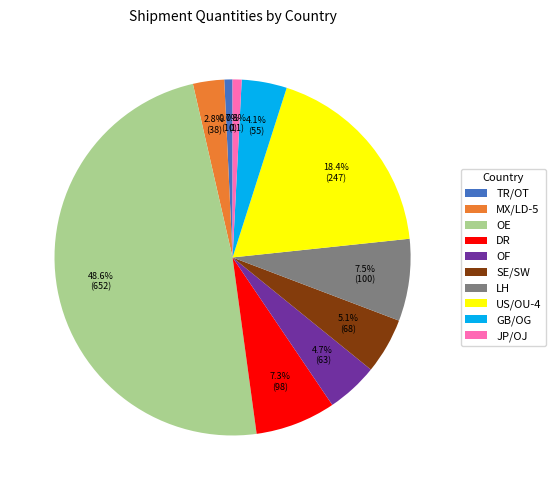

What percentage is the OF slice, to the nearest percent?

5%